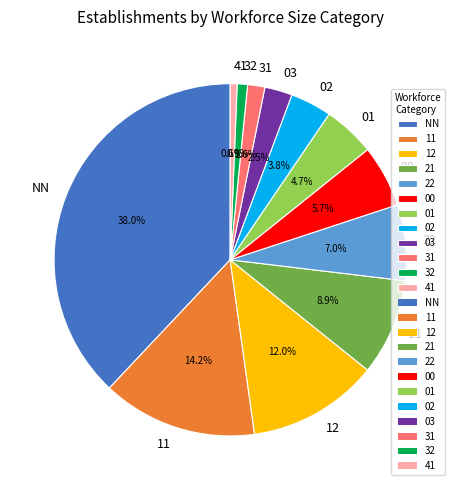

Is the sum of 21 and 31 greater than half?

No